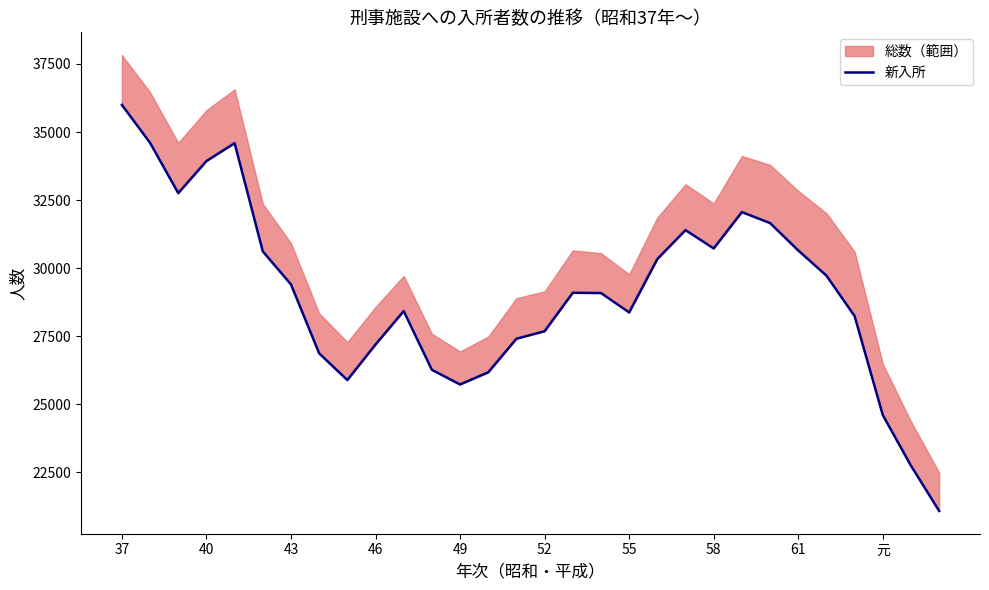

Does the chart display data point markers on the line(s)?

No